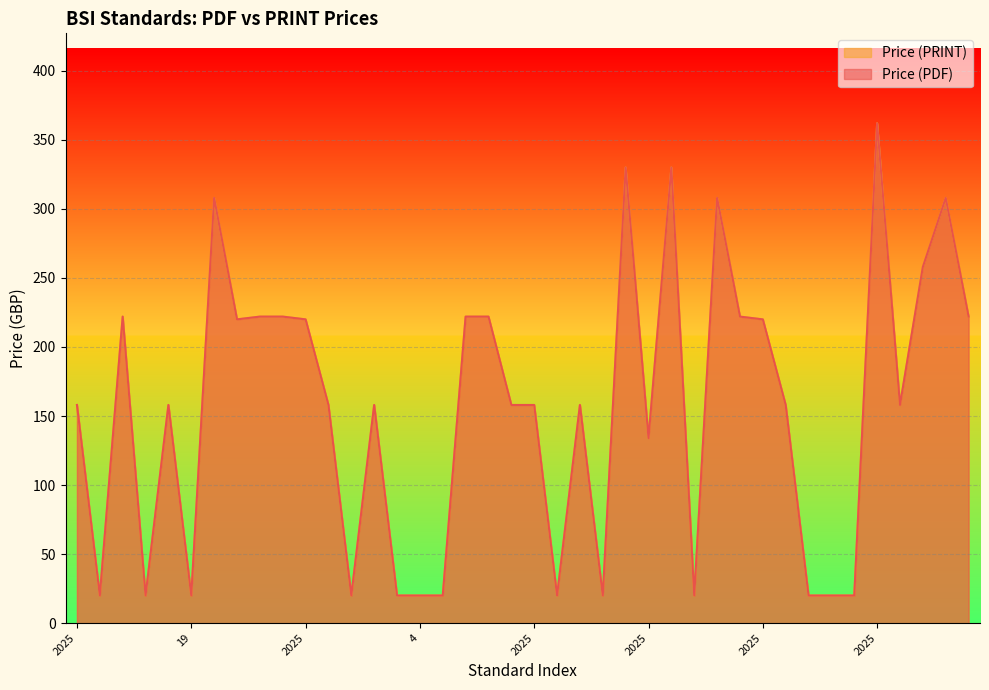

Reading right to left, list all the values displayed in this chart.

Price (PDF): 222	308	258	158	362	20	20	20	158	220	222	308	20	330	134	330	20	158	20	158	158	222	222	20	20	20	158	20	158	220	222	222	220	308	20	158	20	222	20	158
Price (PRINT): 222	308	258	158	362	20	20	20	158	220	222	308	20	330	134	330	20	158	20	158	158	222	222	20	20	20	158	20	158	220	222	222	220	308	20	158	20	222	20	158